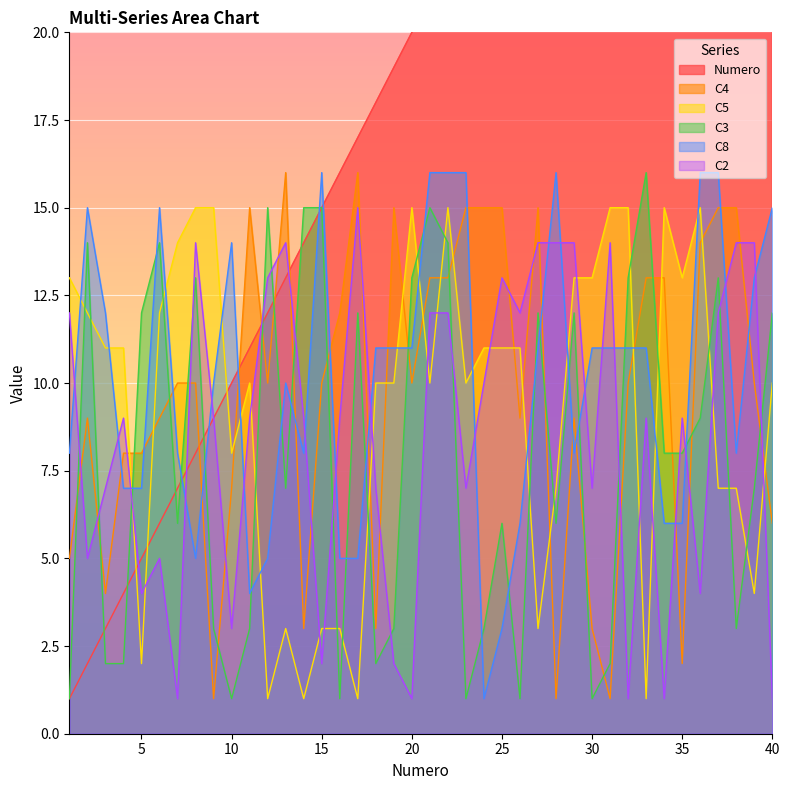

List the labels in order of C2 value, smallest first.

7, 20, 32, 34, 40, 15, 19, 10, 5, 36, 2, 6, 3, 18, 23, 30, 4, 9, 11, 14, 16, 33, 35, 24, 1, 21, 22, 26, 37, 12, 25, 8, 13, 27, 28, 29, 31, 38, 39, 17